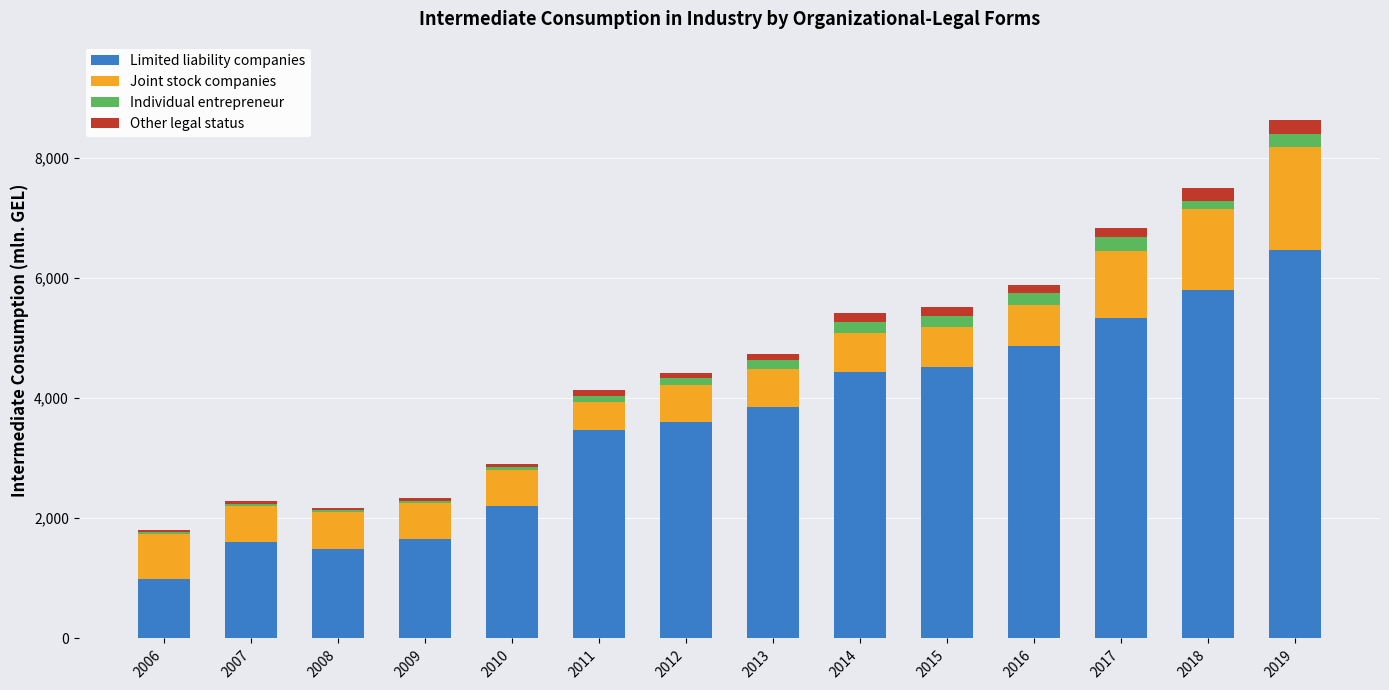

What is the highest value of the Limited liability companies series?

6469.5